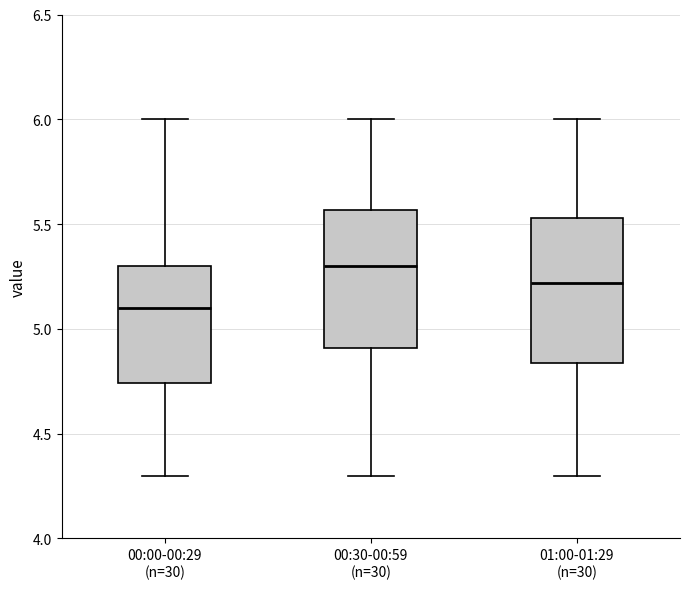

Reading left to right, transcribe this box plot: for each box, give where its median line is, the range the box spans, and where its two whiskers end, as read against the y-axis. The values are not printed on the chart, so give them approximately, as read against the axis.

00:00-00:29 (n=30): median 5.10, box 4.75 to 5.30, whiskers 4.30 to 6.00
00:30-00:59 (n=30): median 5.30, box 4.90 to 5.55, whiskers 4.30 to 6.00
01:00-01:29 (n=30): median 5.20, box 4.85 to 5.55, whiskers 4.30 to 6.00